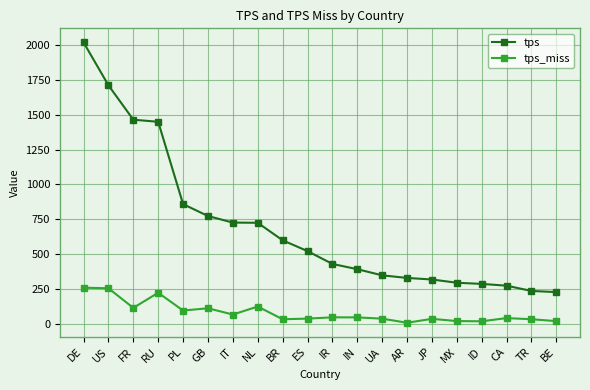

Is the value of tps at BR greater than the value of tps_miss at TR?

Yes